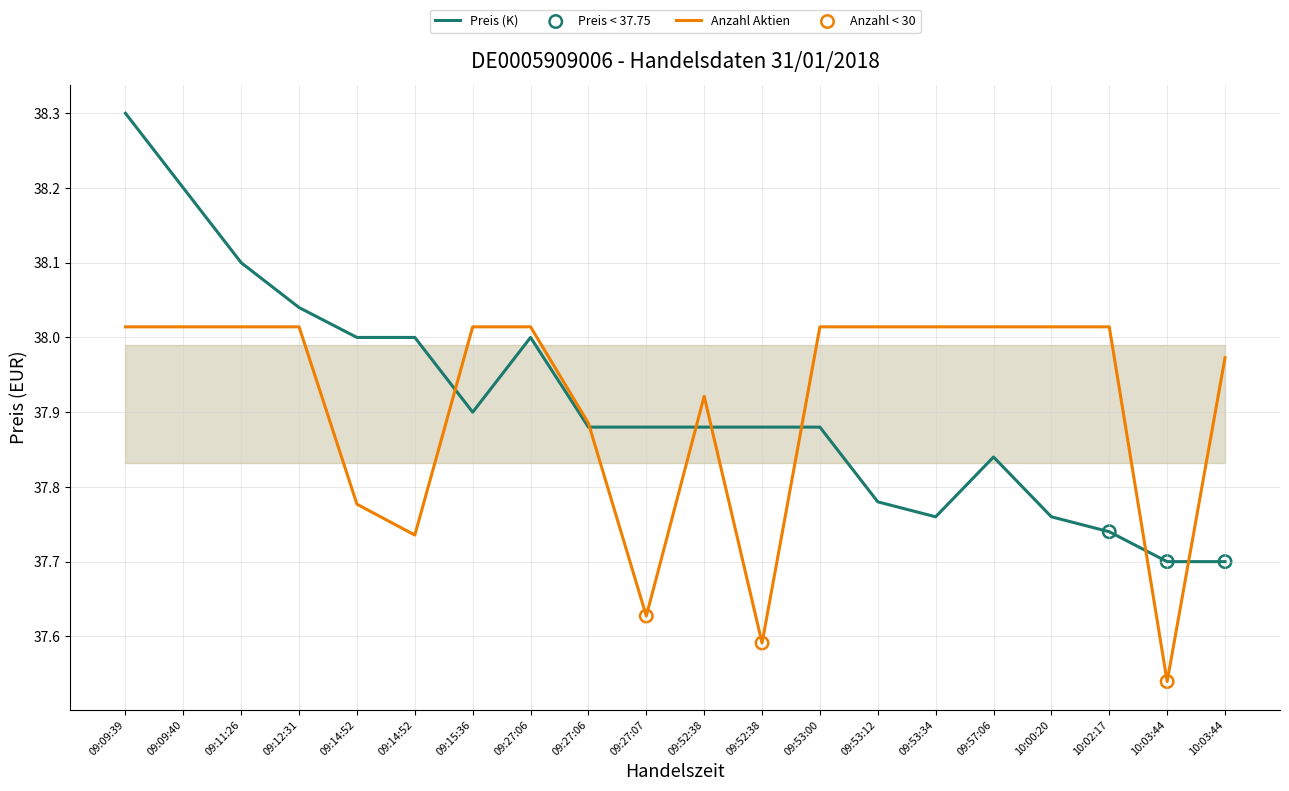

Which series reaches the minimum Y coordinate?

Anzahl Aktien